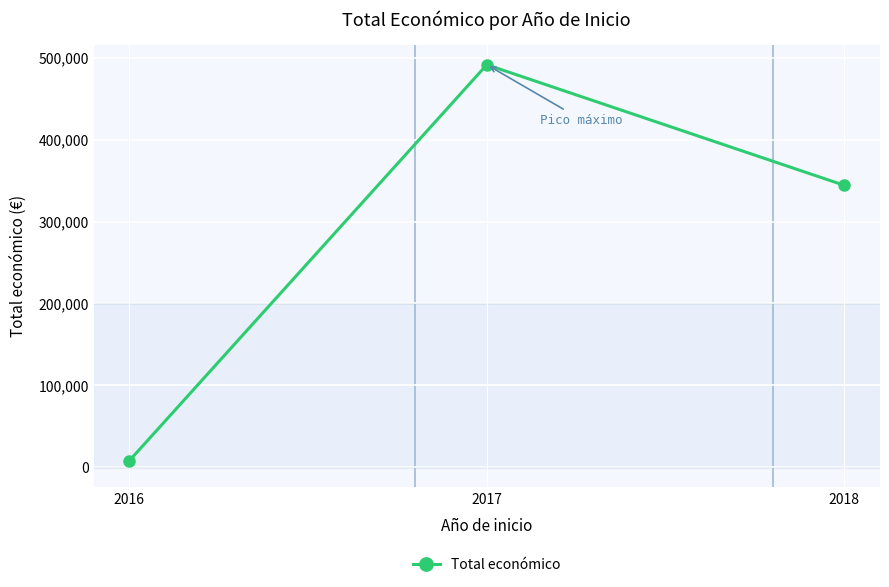

What is the minimum value shown in the chart?

7980